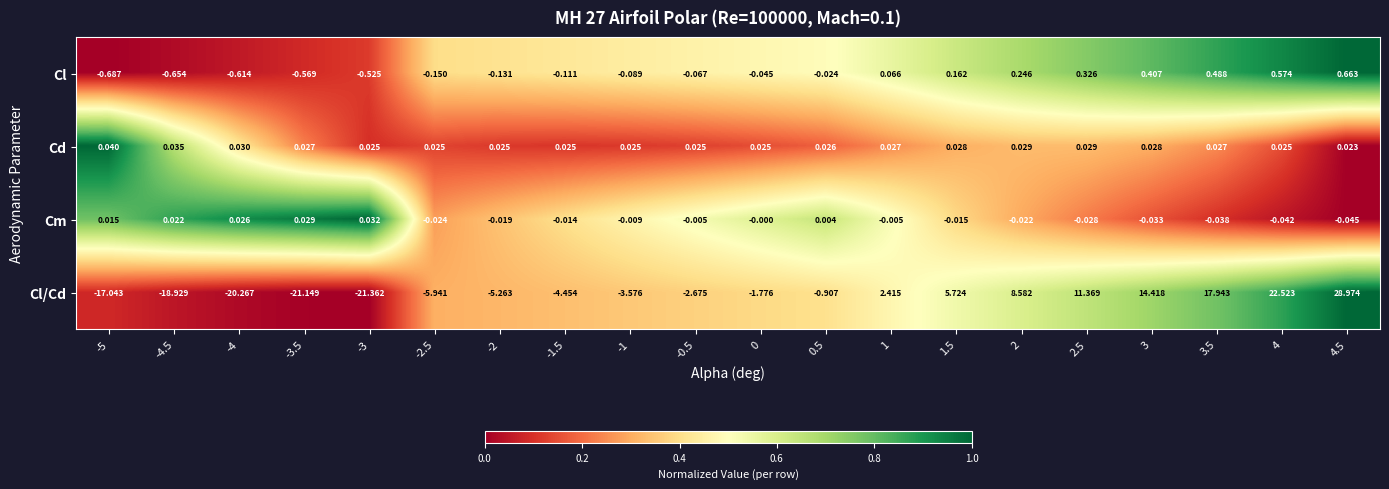

Rank the series at 1.5 from lowest to highest value.

Cm, Cd, Cl, Cl/Cd